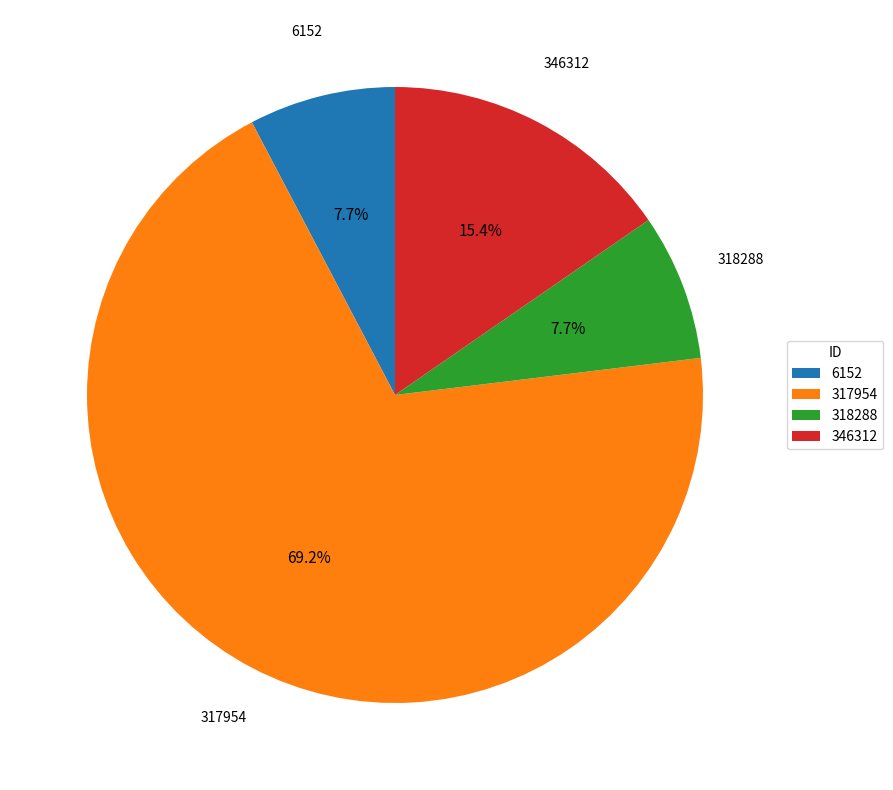

Between 346312 and 6152, which is larger?

346312